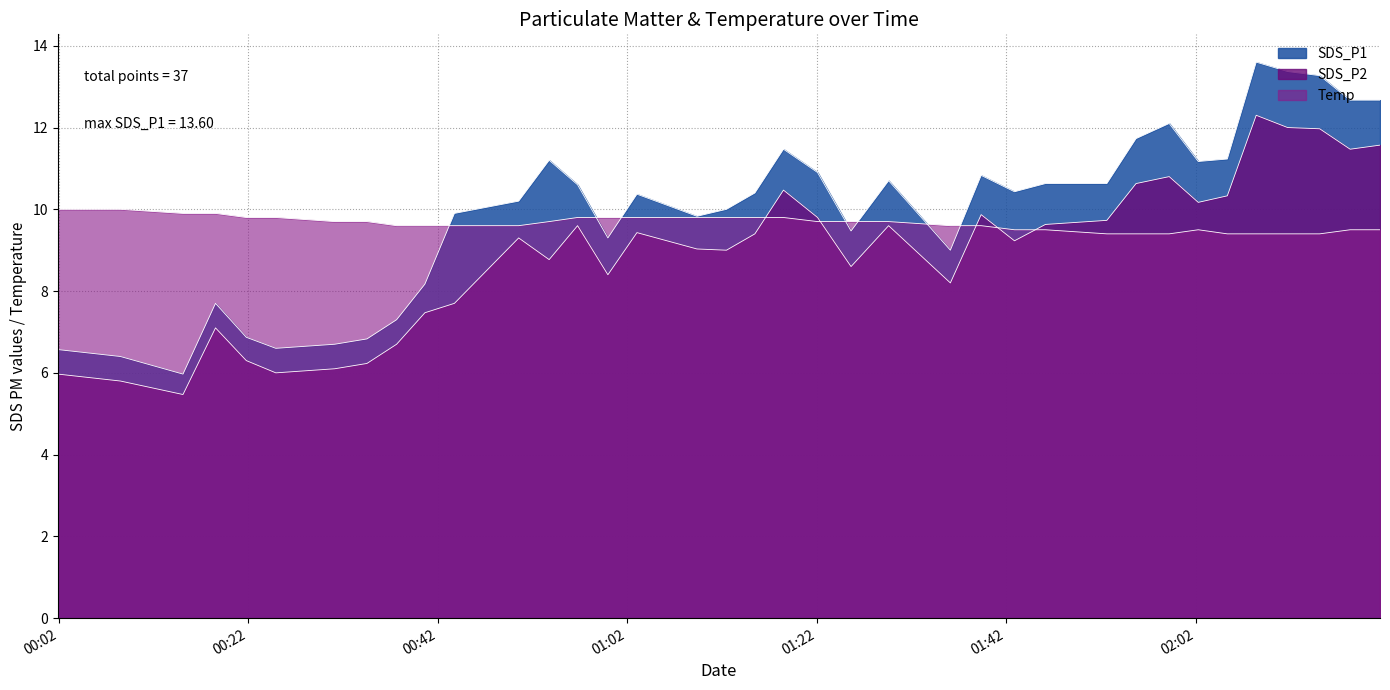

Between 2022/09/30 01:15:28 and 2022/09/30 01:03:01, which is larger?

2022/09/30 01:15:28